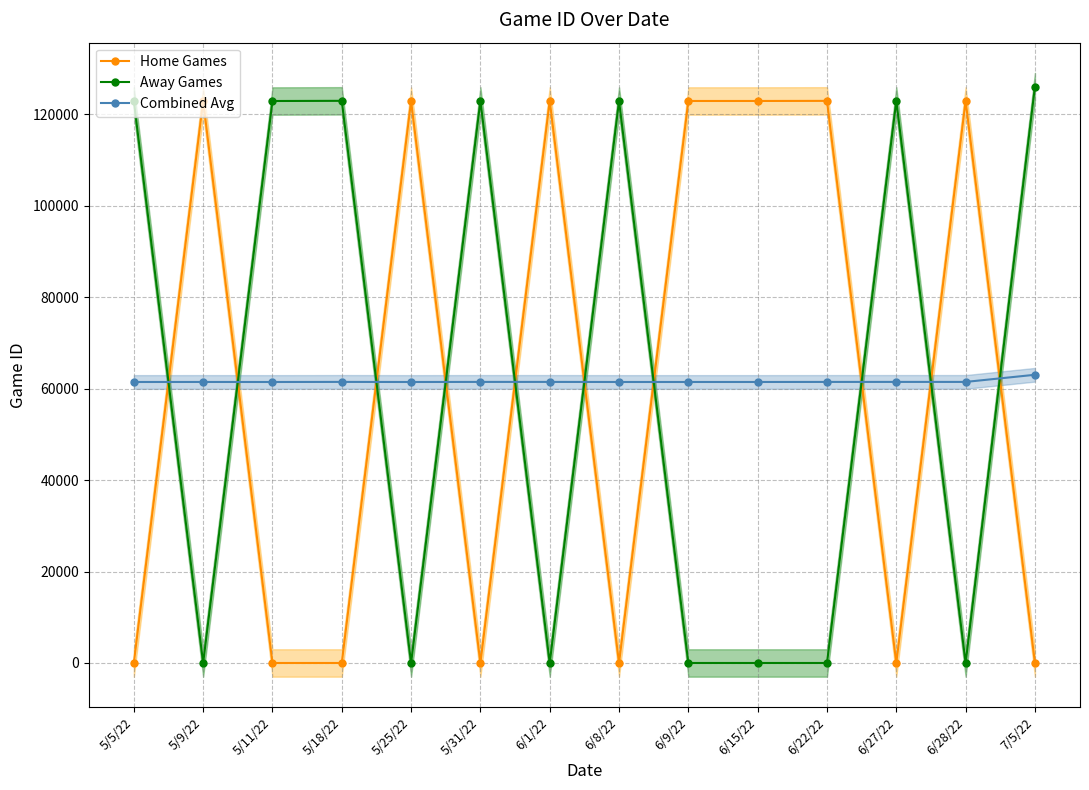

What is the sum of the Combined Avg values at 6/15/22 and 6/22/22?

122963.5